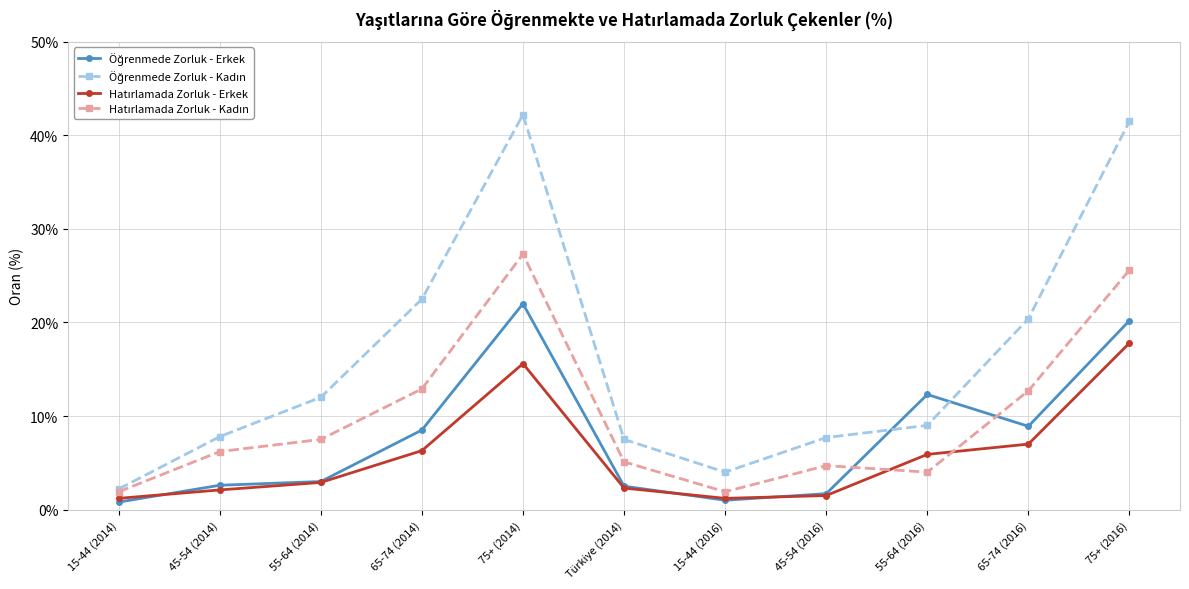

What is the label of the 5th point from the left?

75+ (2014)